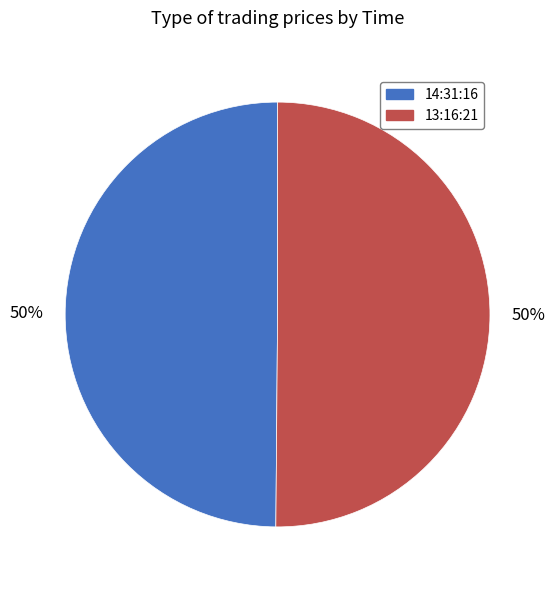

How many slices are in this pie chart?

2